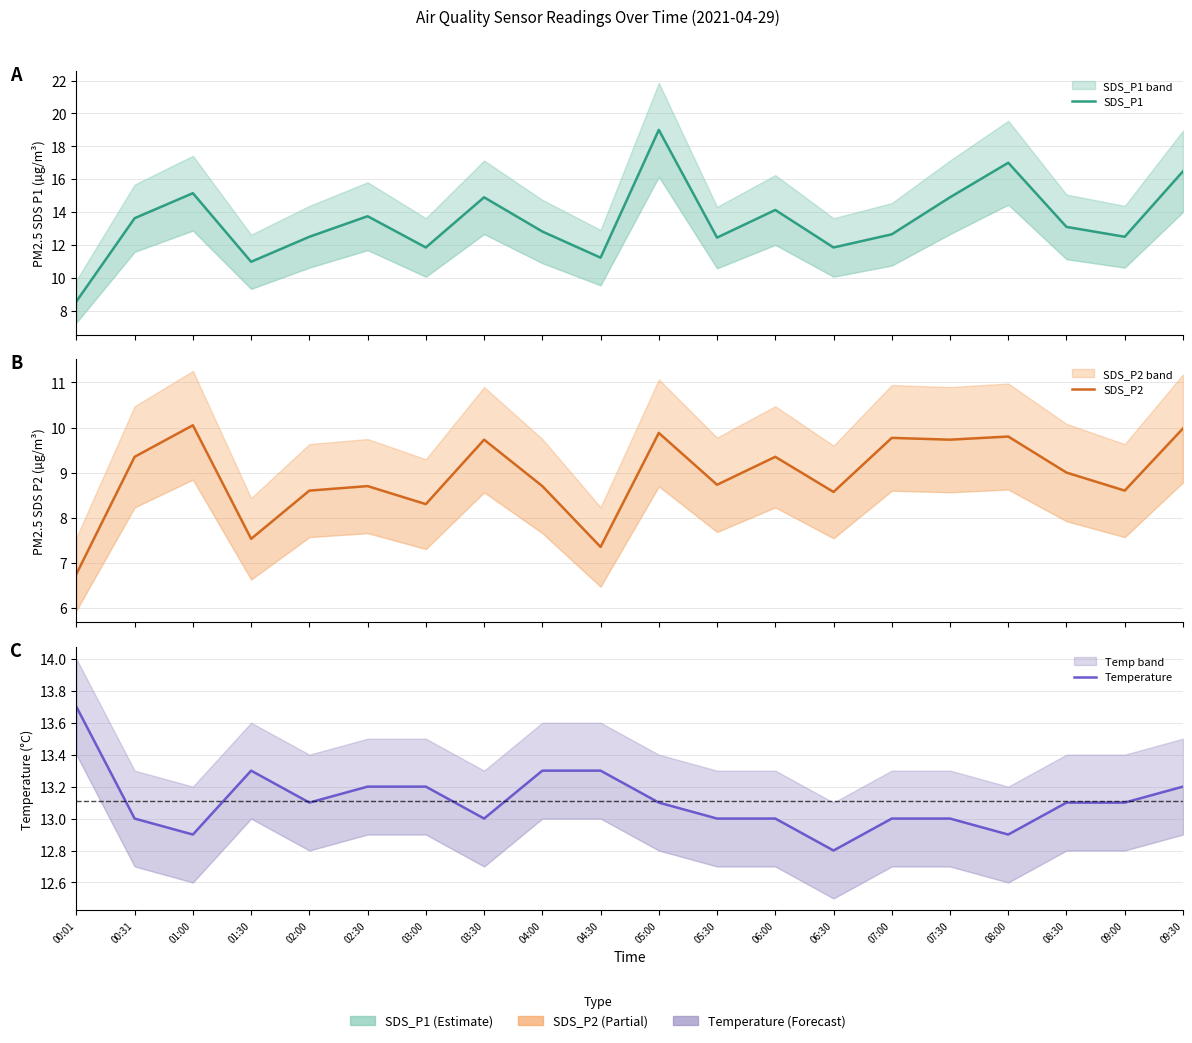

At which label is SDS_P2 closest to 8?

03:00